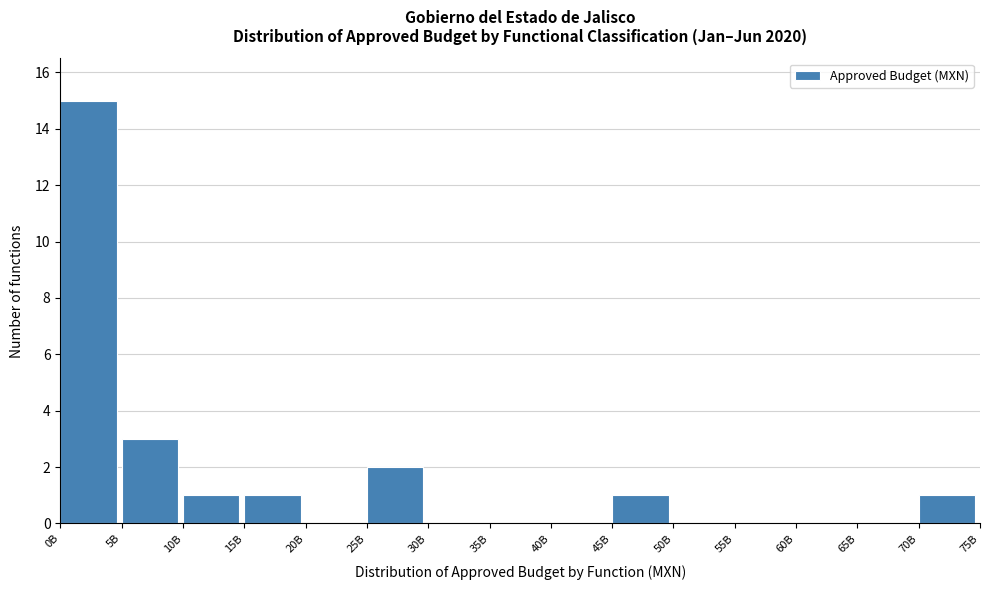

Reading left to right, extract all data points from this chart.

0B=15	5B=3	10B=1	15B=1	20B=0	25B=2	30B=0	35B=0	40B=0	45B=1	50B=0	55B=0	60B=0	65B=0	70B=1